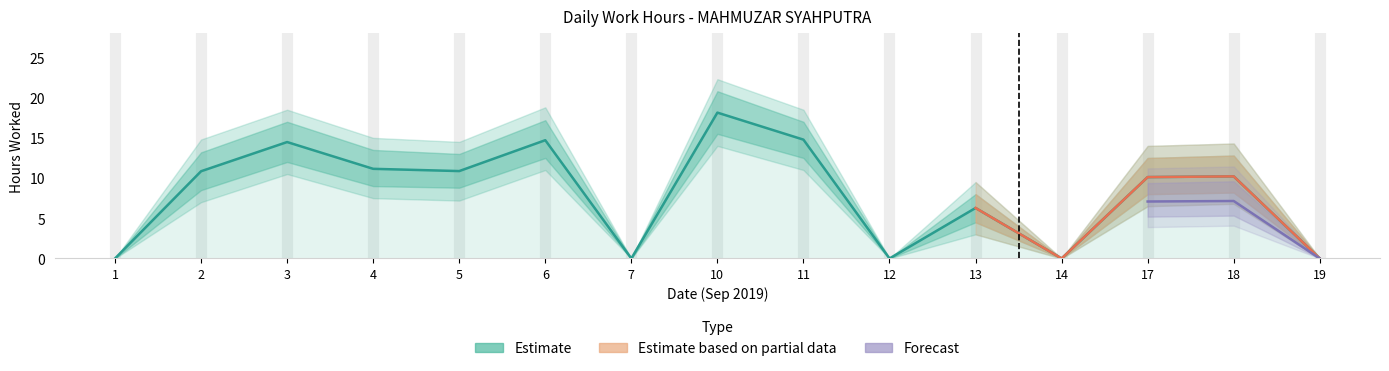

What is the difference between the maximum and minimum values?

18.1